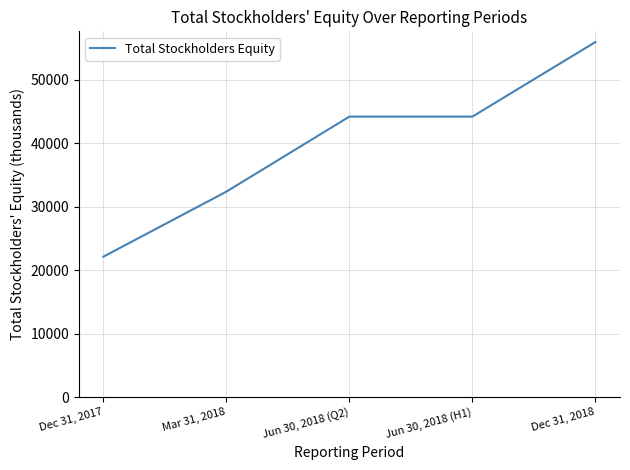

Reading left to right, what are all the values shown in this chart?

Dec 31, 2017=22120	Mar 31, 2018=32361	Jun 30, 2018 (Q2)=44172	Jun 30, 2018 (H1)=44172	Dec 31, 2018=55907